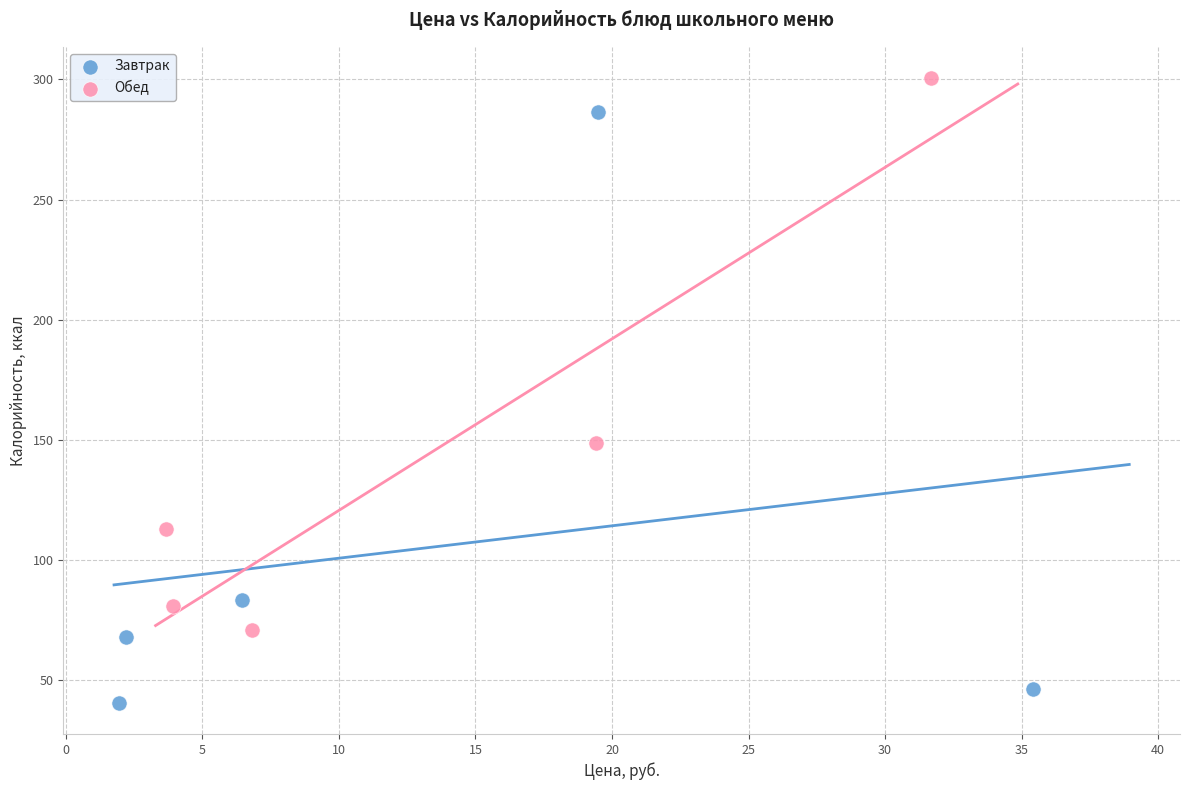

Which series has the largest Y range (max minus min)?

Завтрак